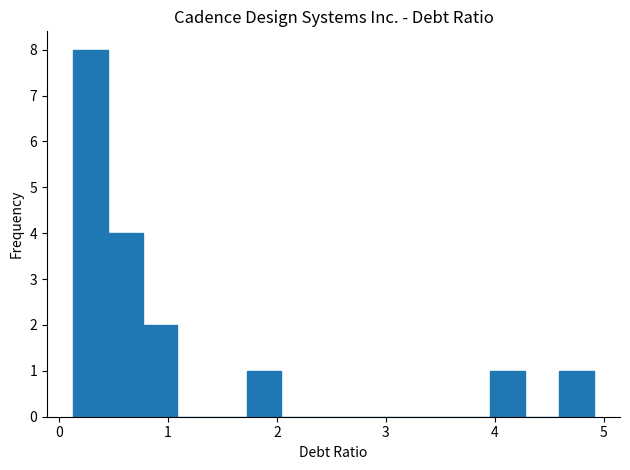

Read against the x-axis, roughly where is the centre of the tallest bar?

0.3